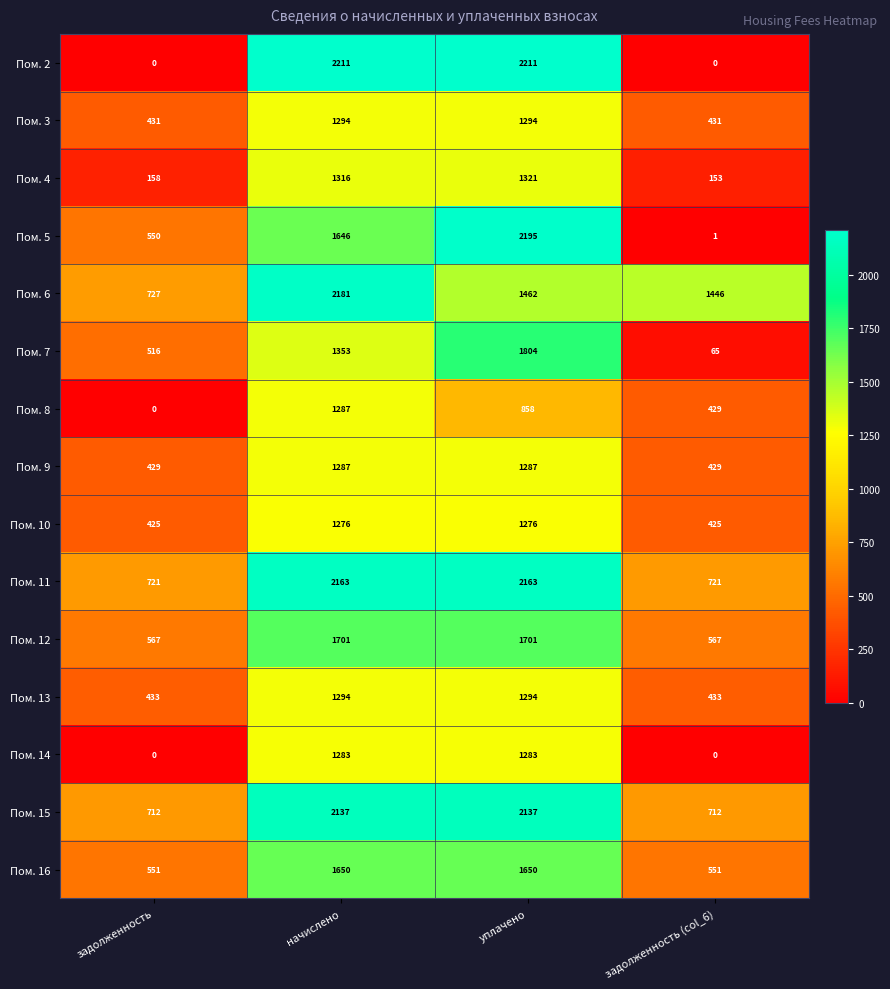

The value of Пом. 4 at начислено is 1316. True or false?

True